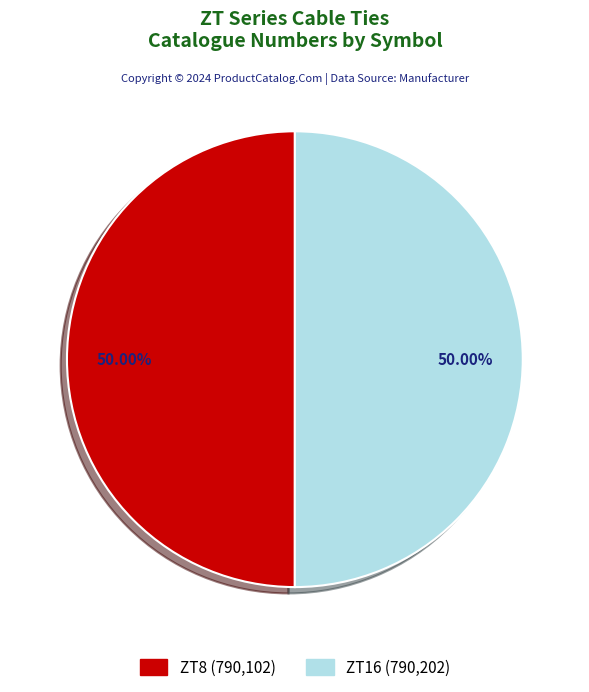

Is it true that ZT16 is 50% of the pie?

True